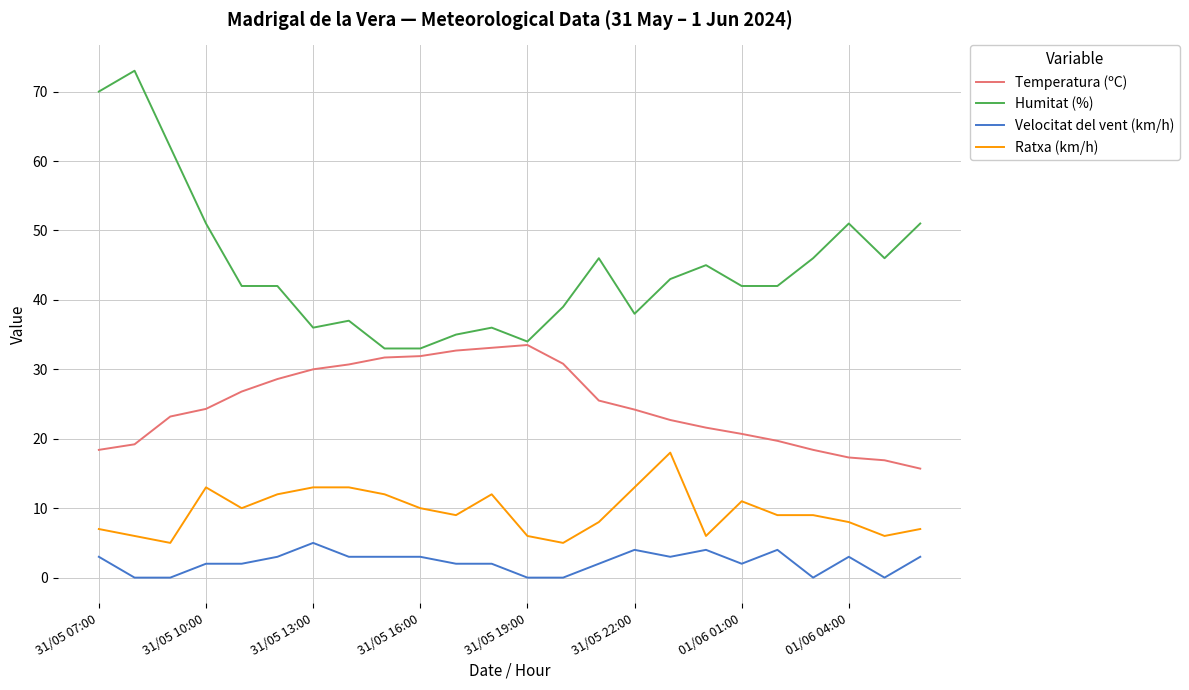

What is the average value of the Velocitat del vent (km/h) series?

2.2